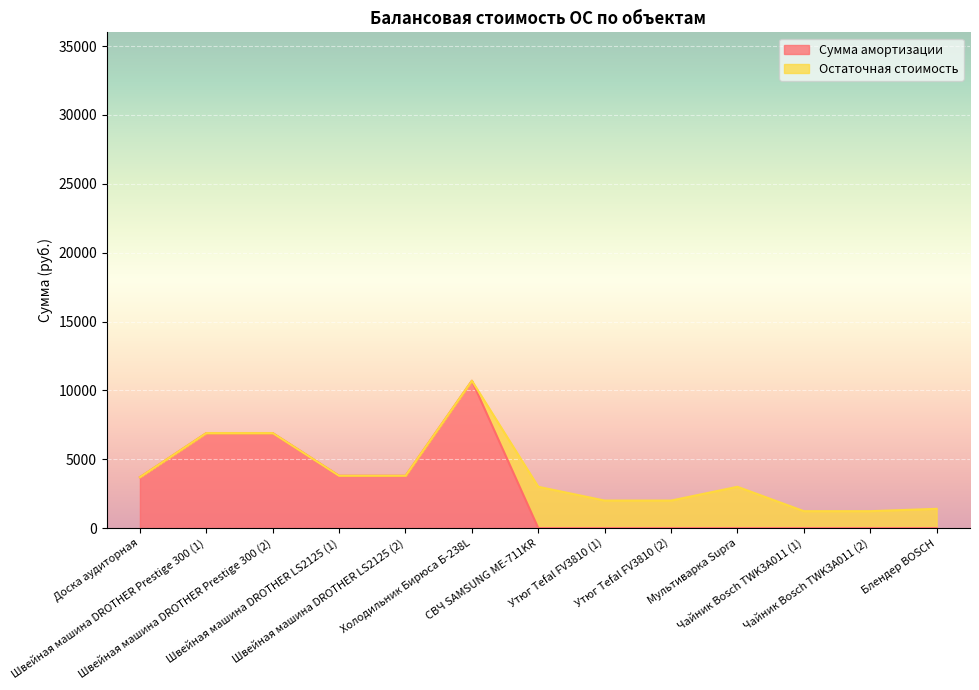

What is the sum of the values at Доска аудиторная and Утюг Tefal FV3810 (2)?

3700